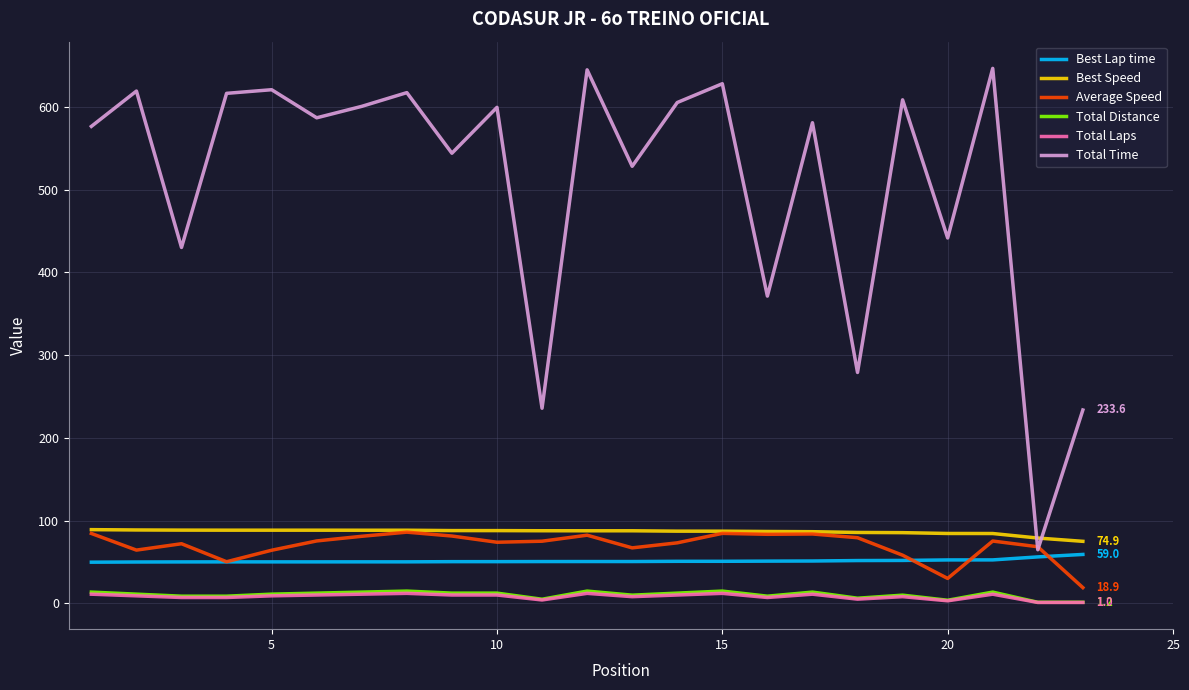

True or false: Total Laps and Total Time cross at least once.

False